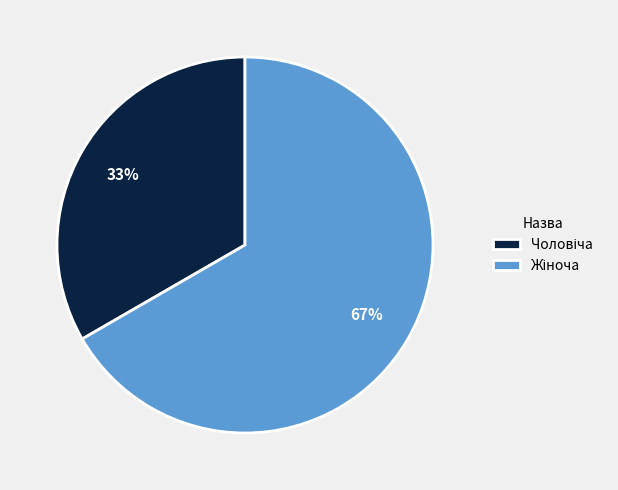

Count the number of slices in the pie.

2